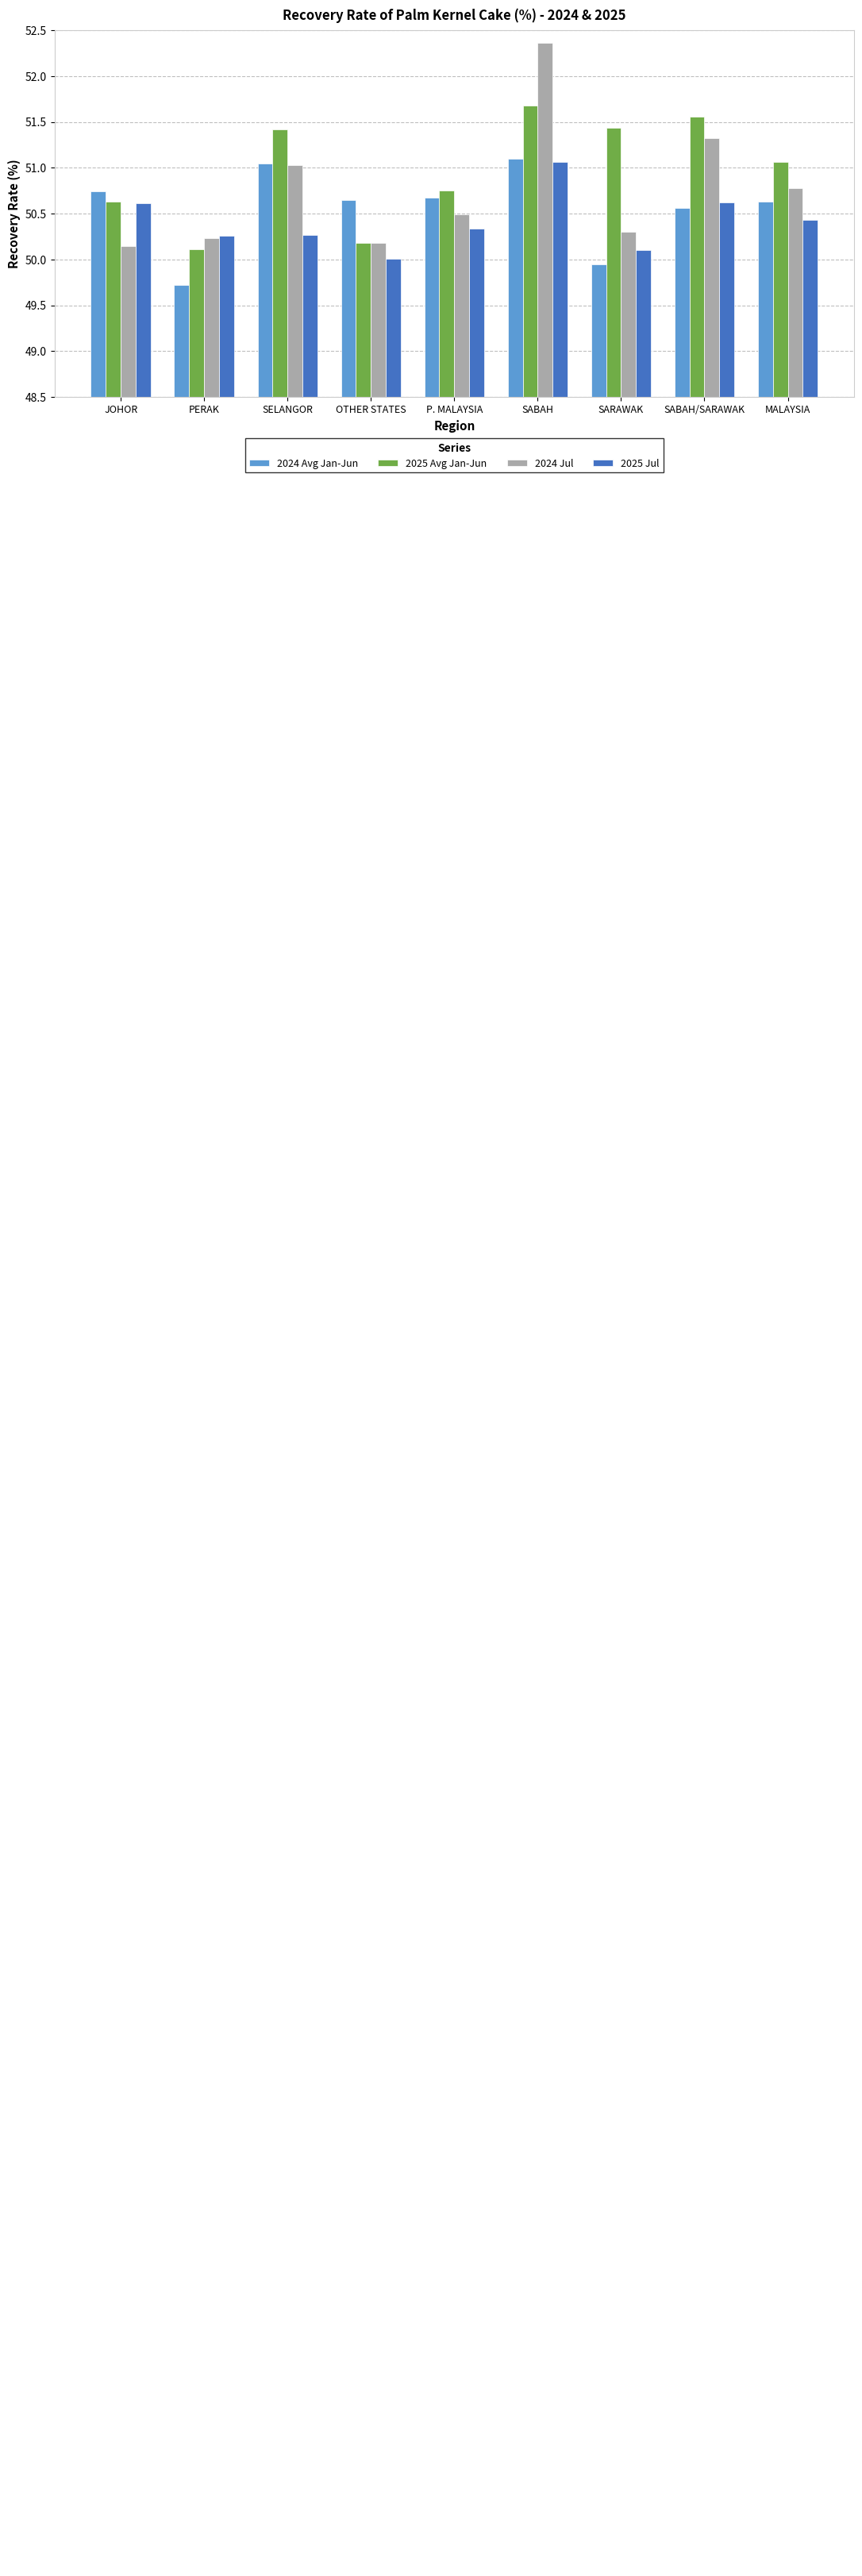

What position from the right is SABAH?

4